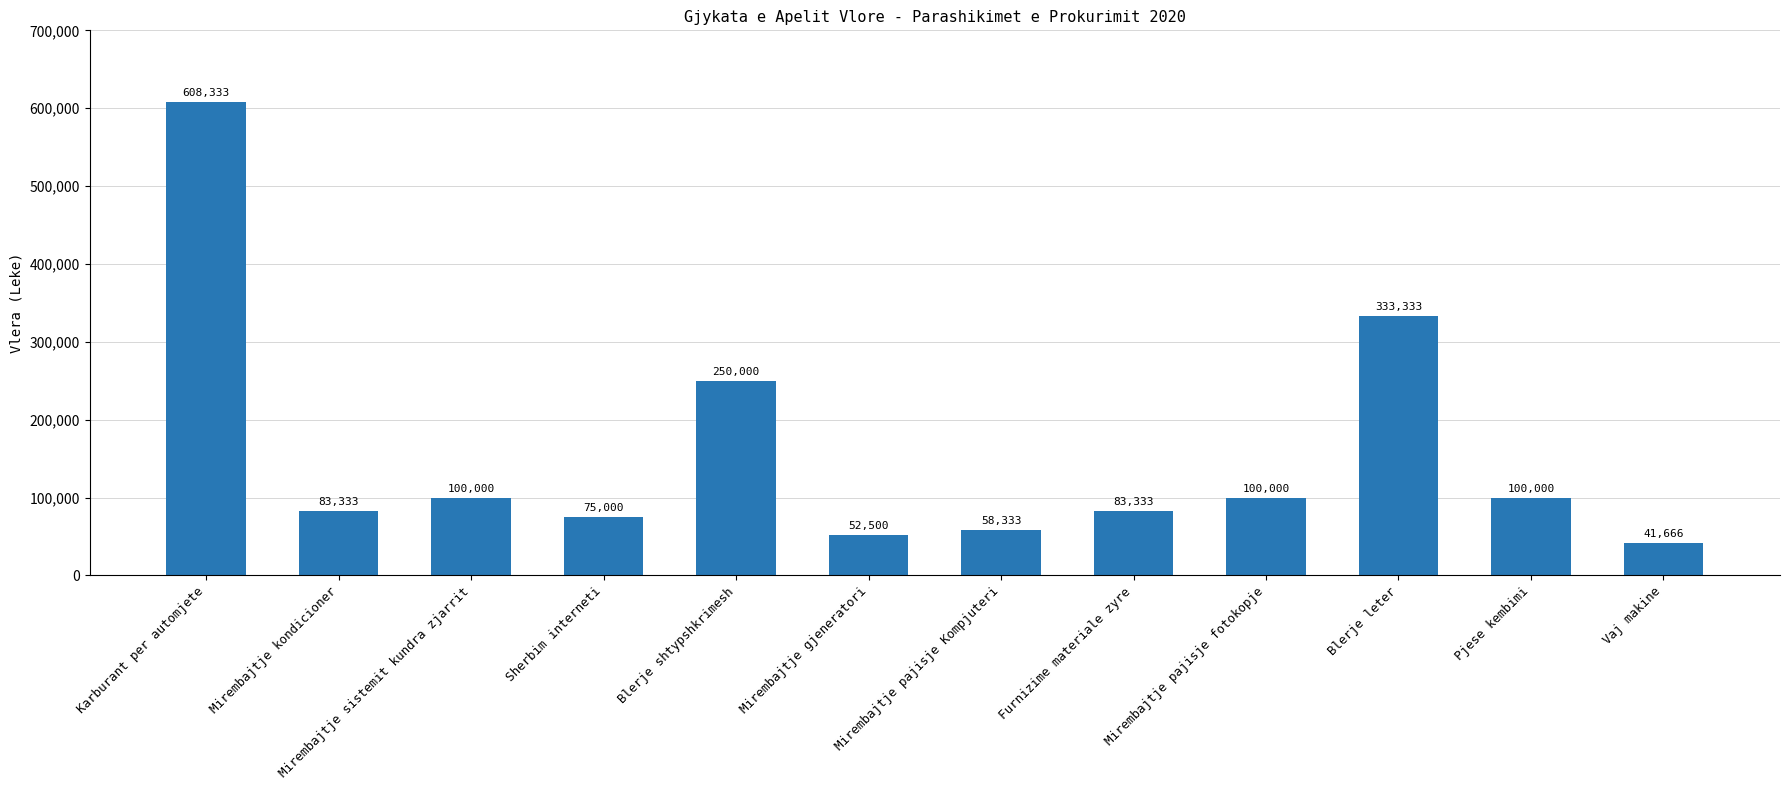

What is the difference between the values at Mirembajtje sistemit kundra zjarrit and Blerje leter?

233333